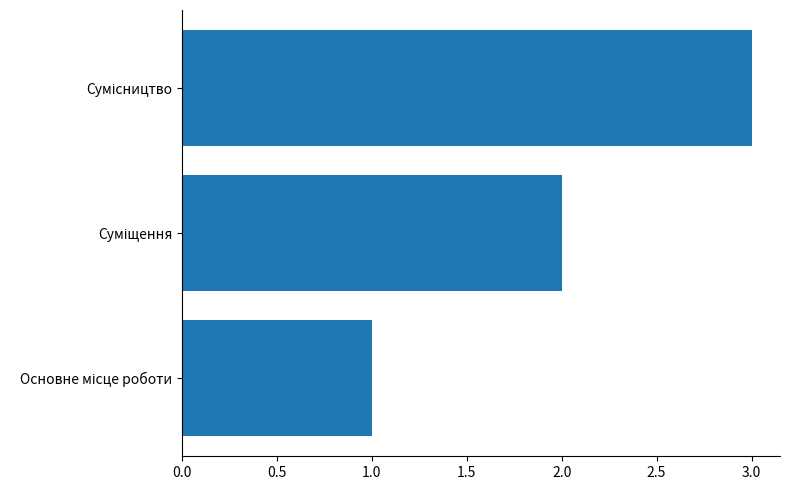

How many bars are there in total?

3